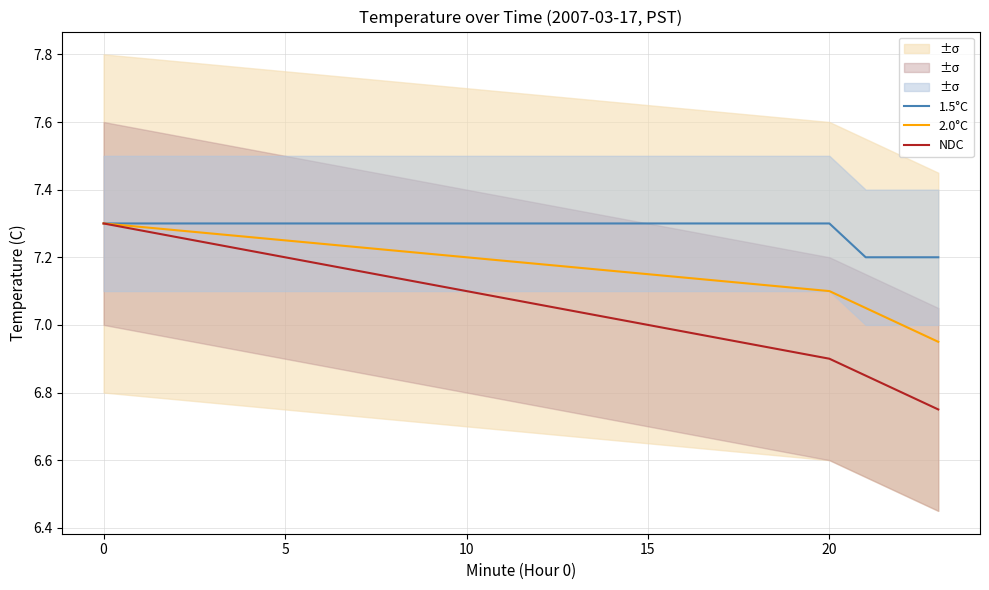

True or false: NDC has more than 2 interior local peaks.

False